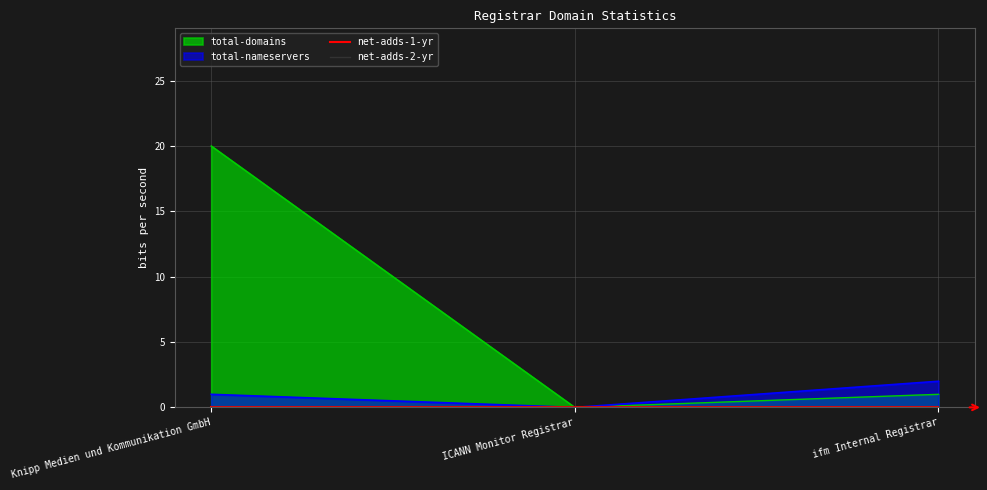

The total-nameservers series shows 0 at ICANN Monitor Registrar. True or false?

True